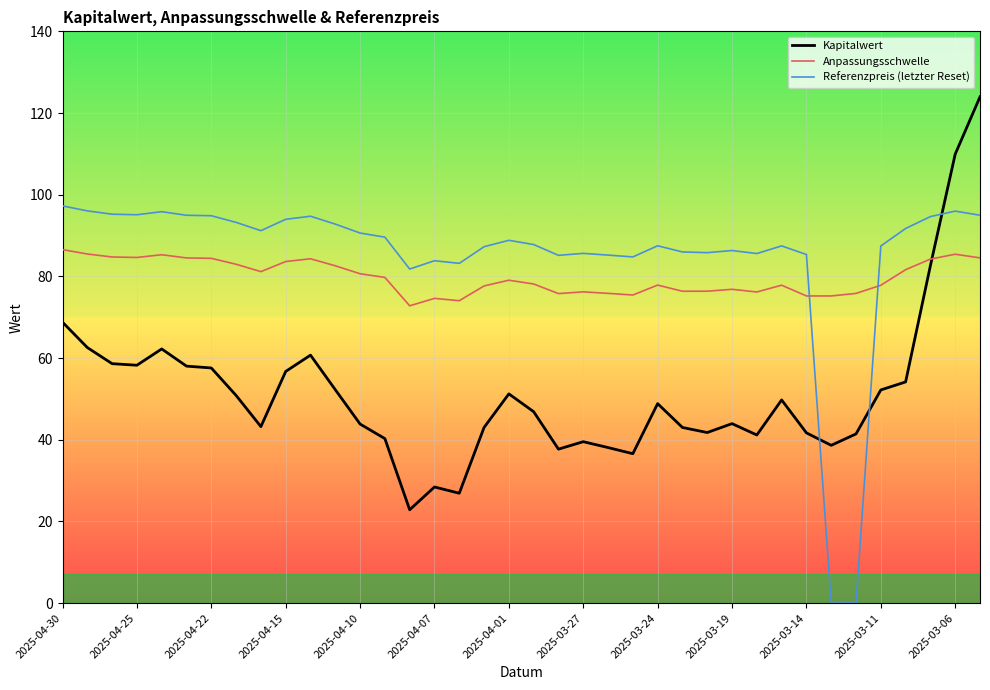

What is the lowest value of the Anpassungsschwelle series?

72.8